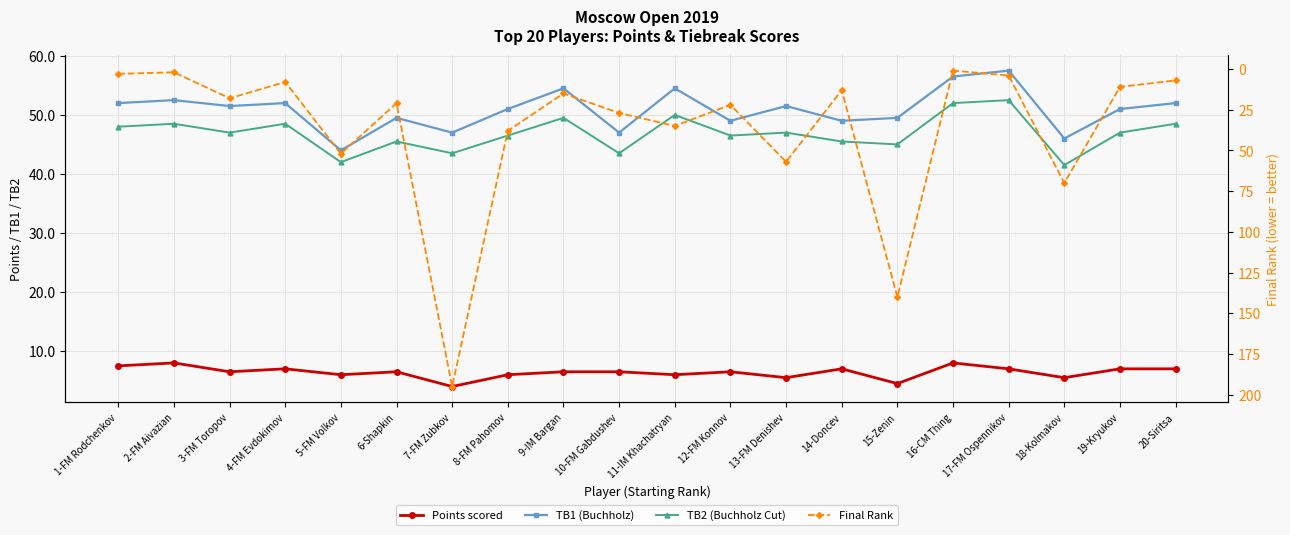

Reading left to right, list all the values displayed in this chart.

Points scored: 1-FM Rodchenkov=7.5	2-FM Aivazian=8.0	3-FM Toropov=6.5	4-FM Evdokimov=7.0	5-FM Volkov=6.0	6-Shapkin=6.5	7-FM Zubkov=4.0	8-FM Pahomov=6.0	9-IM Bargan=6.5	10-FM Gabdushev=6.5	11-IM Khachatryan=6.0	12-FM Konnov=6.5	13-FM Denishev=5.5	14-Doncev=7.0	15-Zenin=4.5	16-CM Thing=8.0	17-FM Ospennikov=7.0	18-Kolmakov=5.5	19-Kryukov=7.0	20-Siritsa=7.0
TB1 (Buchholz): 1-FM Rodchenkov=52.0	2-FM Aivazian=52.5	3-FM Toropov=51.5	4-FM Evdokimov=52.0	5-FM Volkov=44.0	6-Shapkin=49.5	7-FM Zubkov=47.0	8-FM Pahomov=51.0	9-IM Bargan=54.5	10-FM Gabdushev=47.0	11-IM Khachatryan=54.5	12-FM Konnov=49.0	13-FM Denishev=51.5	14-Doncev=49.0	15-Zenin=49.5	16-CM Thing=56.5	17-FM Ospennikov=57.5	18-Kolmakov=46.0	19-Kryukov=51.0	20-Siritsa=52.0
TB2 (Buchholz Cut): 1-FM Rodchenkov=48.0	2-FM Aivazian=48.5	3-FM Toropov=47.0	4-FM Evdokimov=48.5	5-FM Volkov=42.0	6-Shapkin=45.5	7-FM Zubkov=43.5	8-FM Pahomov=46.5	9-IM Bargan=49.5	10-FM Gabdushev=43.5	11-IM Khachatryan=50.0	12-FM Konnov=46.5	13-FM Denishev=47.0	14-Doncev=45.5	15-Zenin=45.0	16-CM Thing=52.0	17-FM Ospennikov=52.5	18-Kolmakov=41.5	19-Kryukov=47.0	20-Siritsa=48.5
Final Rank: 1-FM Rodchenkov=3.0	2-FM Aivazian=2.0	3-FM Toropov=18.0	4-FM Evdokimov=8.0	5-FM Volkov=52.0	6-Shapkin=21.0	7-FM Zubkov=195.0	8-FM Pahomov=38.0	9-IM Bargan=15.0	10-FM Gabdushev=27.0	11-IM Khachatryan=35.0	12-FM Konnov=22.0	13-FM Denishev=57.0	14-Doncev=13.0	15-Zenin=140.0	16-CM Thing=1.0	17-FM Ospennikov=4.0	18-Kolmakov=70.0	19-Kryukov=11.0	20-Siritsa=7.0